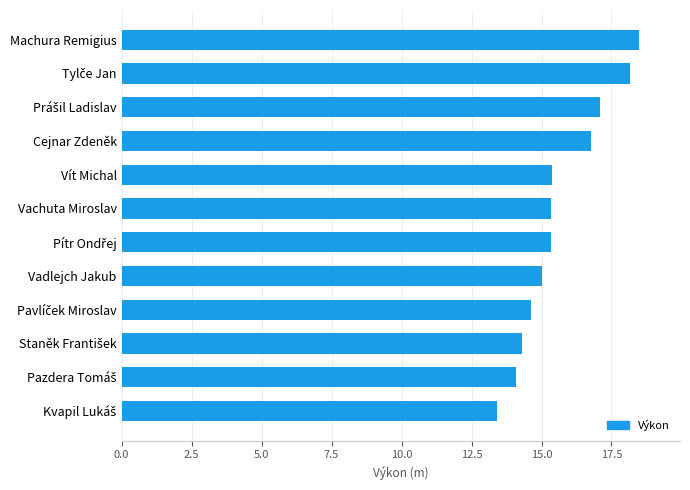

What is the label of the 8th bar from the top?

Vadlejch Jakub